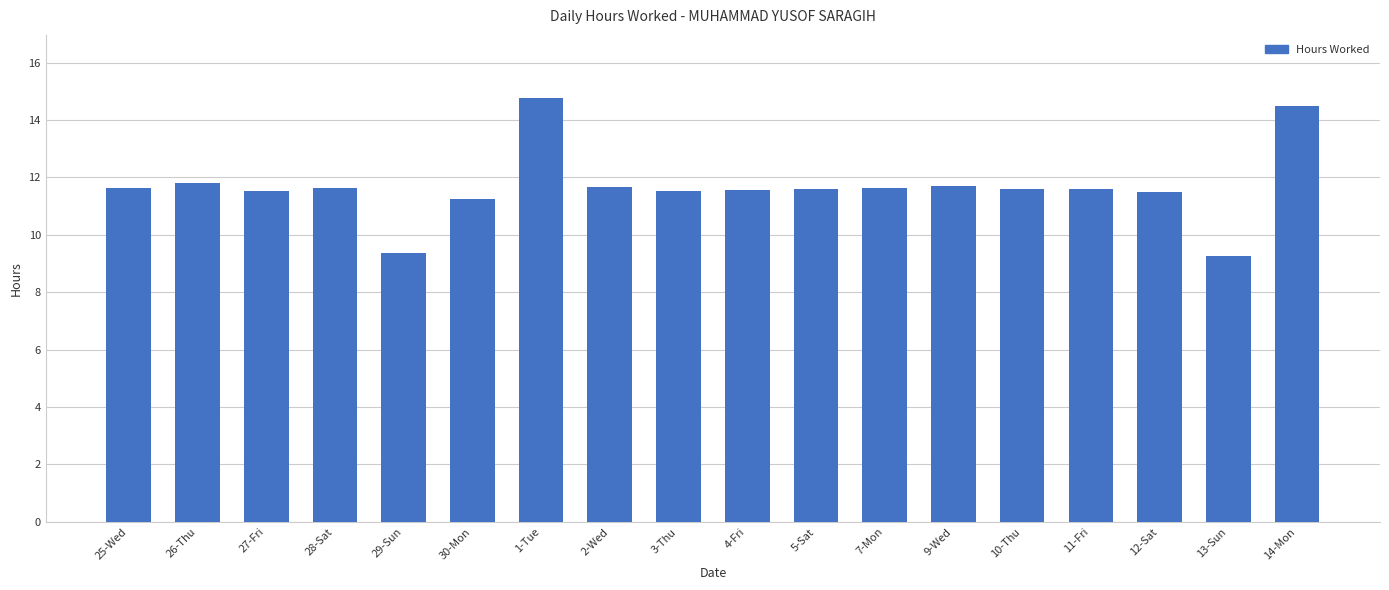

What is the greatest value displayed?

14.8